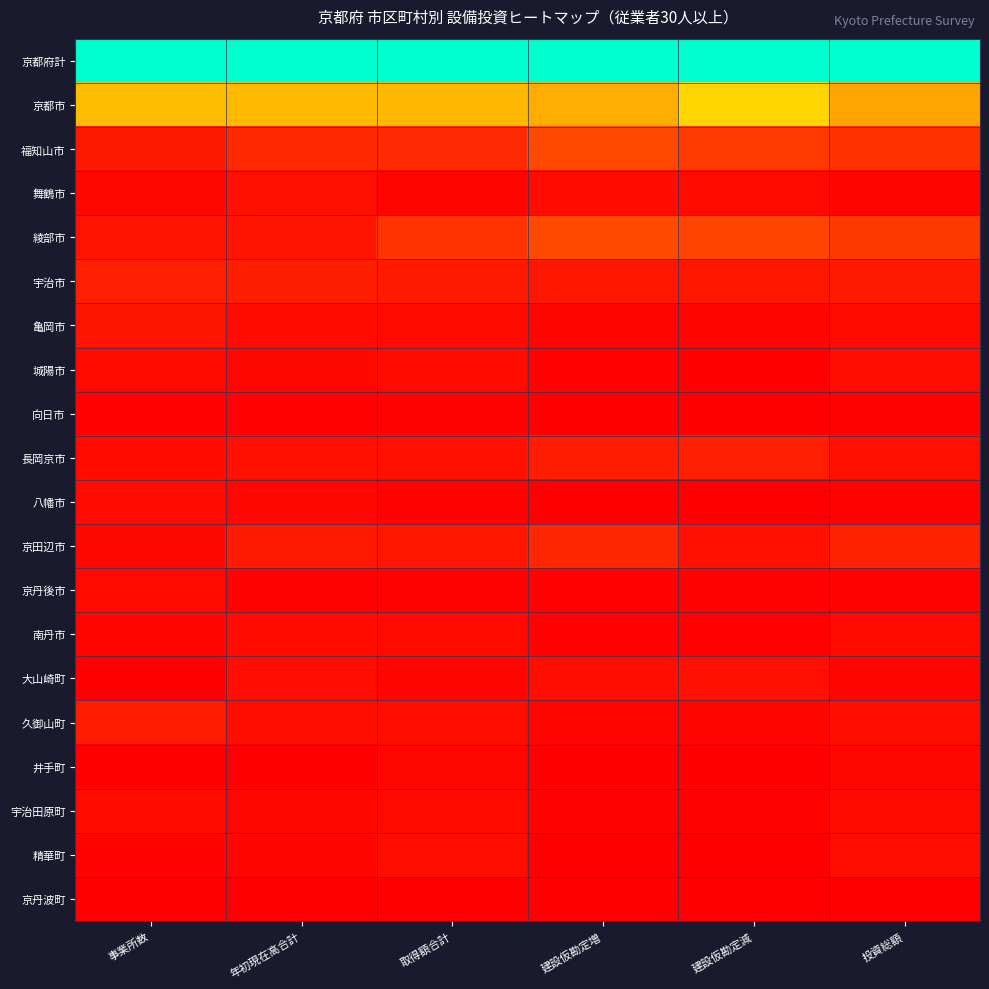

Reading right to left, transcribe all the data shown in this chart.

京都府計: 投資総額=1.0	建設仮勘定減=1.0	建設仮勘定増=1.0	取得額合計=1.0	年初現在高合計=1.0	事業所数=1.0
京都市: 投資総額=0.3	建設仮勘定減=0.5	建設仮勘定増=0.4	取得額合計=0.4	年初現在高合計=0.4	事業所数=0.4
福知山市: 投資総額=0.1	建設仮勘定減=0.1	建設仮勘定増=0.2	取得額合計=0.1	年初現在高合計=0.1	事業所数=0.1
舞鶴市: 投資総額=0.0	建設仮勘定減=0.0	建設仮勘定増=0.0	取得額合計=0.0	年初現在高合計=0.0	事業所数=0.0
綾部市: 投資総額=0.1	建設仮勘定減=0.1	建設仮勘定増=0.2	取得額合計=0.1	年初現在高合計=0.0	事業所数=0.0
宇治市: 投資総額=0.1	建設仮勘定減=0.0	建設仮勘定増=0.0	取得額合計=0.1	年初現在高合計=0.1	事業所数=0.1
亀岡市: 投資総額=0.0	建設仮勘定減=0.0	建設仮勘定増=0.0	取得額合計=0.0	年初現在高合計=0.0	事業所数=0.0
城陽市: 投資総額=0.0	建設仮勘定減=0.0	建設仮勘定増=0.0	取得額合計=0.0	年初現在高合計=0.0	事業所数=0.0
向日市: 投資総額=0.0	建設仮勘定減=0.0	建設仮勘定増=0.0	取得額合計=0.0	年初現在高合計=0.0	事業所数=0.0
長岡京市: 投資総額=0.0	建設仮勘定減=0.1	建設仮勘定増=0.1	取得額合計=0.0	年初現在高合計=0.0	事業所数=0.0
八幡市: 投資総額=0.0	建設仮勘定減=0.0	建設仮勘定増=0.0	取得額合計=0.0	年初現在高合計=0.0	事業所数=0.0
京田辺市: 投資総額=0.1	建設仮勘定減=0.0	建設仮勘定増=0.1	取得額合計=0.0	年初現在高合計=0.1	事業所数=0.0
京丹後市: 投資総額=0.0	建設仮勘定減=0.0	建設仮勘定増=0.0	取得額合計=0.0	年初現在高合計=0.0	事業所数=0.0
南丹市: 投資総額=0.0	建設仮勘定減=0.0	建設仮勘定増=0.0	取得額合計=0.0	年初現在高合計=0.0	事業所数=0.0
大山崎町: 投資総額=0.0	建設仮勘定減=0.0	建設仮勘定増=0.0	取得額合計=0.0	年初現在高合計=0.0	事業所数=0.0
久御山町: 投資総額=0.0	建設仮勘定減=0.0	建設仮勘定増=0.0	取得額合計=0.0	年初現在高合計=0.0	事業所数=0.1
井手町: 投資総額=0.0	建設仮勘定減=0.0	建設仮勘定増=0.0	取得額合計=0.0	年初現在高合計=0.0	事業所数=0.0
宇治田原町: 投資総額=0.0	建設仮勘定減=0.0	建設仮勘定増=0.0	取得額合計=0.0	年初現在高合計=0.0	事業所数=0.0
精華町: 投資総額=0.0	建設仮勘定減=0.0	建設仮勘定増=0.0	取得額合計=0.0	年初現在高合計=0.0	事業所数=0.0
京丹波町: 投資総額=0.0	建設仮勘定減=0.0	建設仮勘定増=0.0	取得額合計=0.0	年初現在高合計=0.0	事業所数=0.0